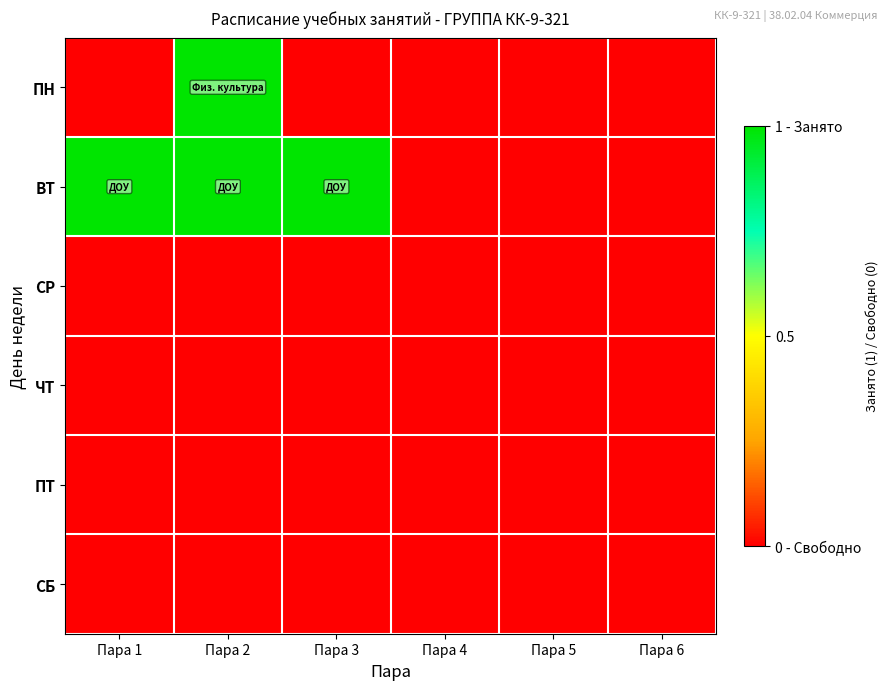

What is the spread (max minus min) of values at Пара 2?

1